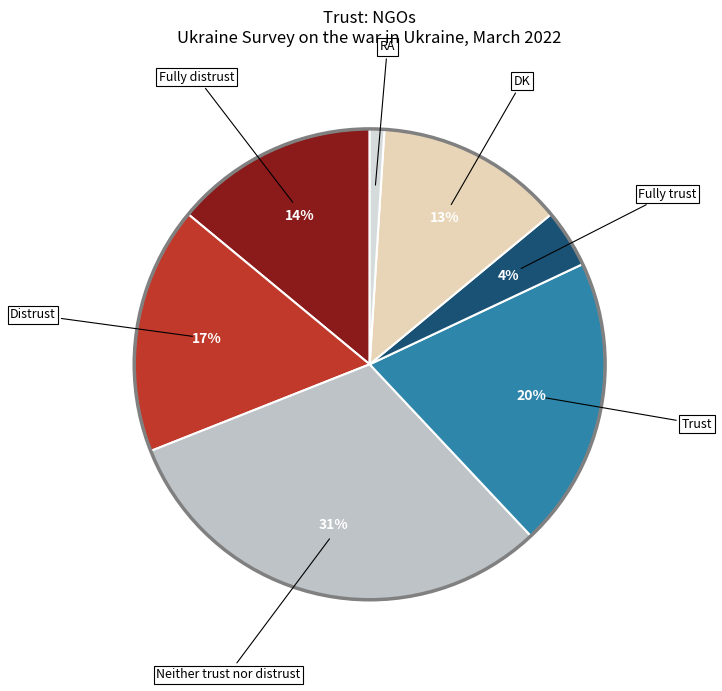

Rank the categories by value from highest to lowest.

Neither trust nor distrust, Trust, Distrust, Fully distrust, DK, Fully trust, RA